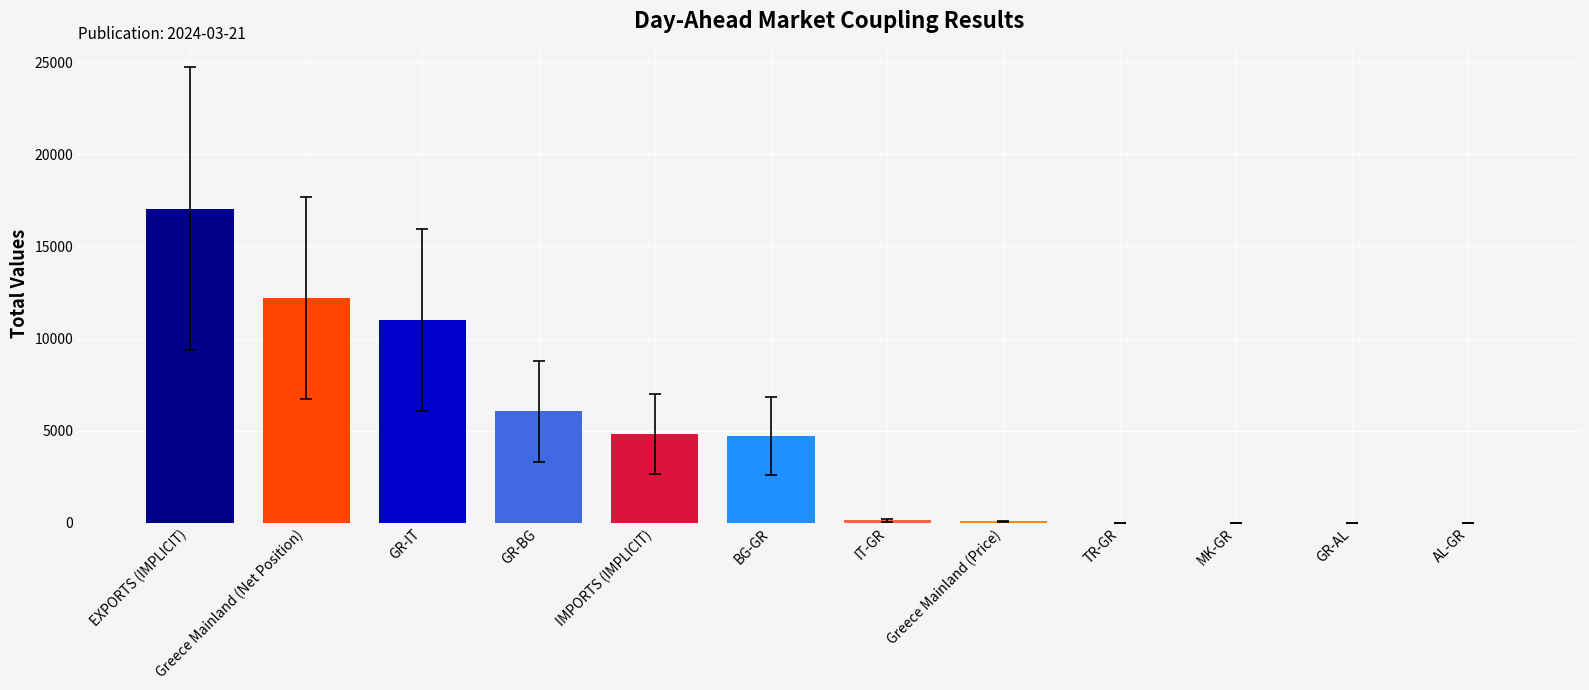

What is the change in value from EXPORTS (IMPLICIT) to MK-GR?

-17045.1